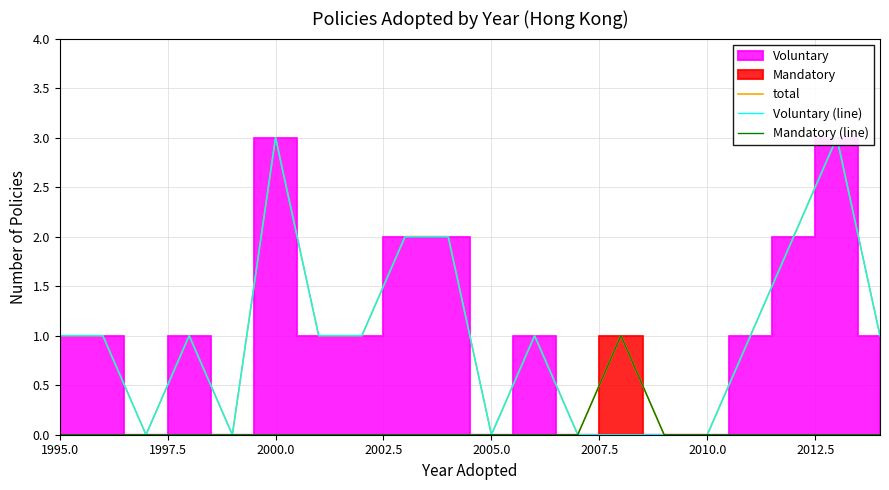

True or false: Mandatory (line) has a value of 0 at 1995.0.

True